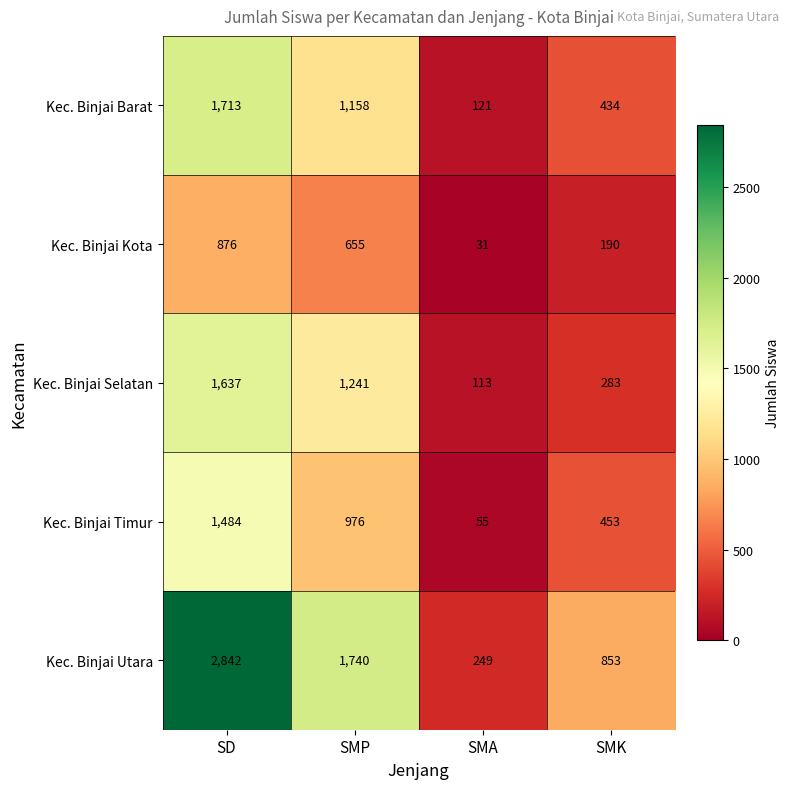

At how many categories does at least one series exceed 2754?

1